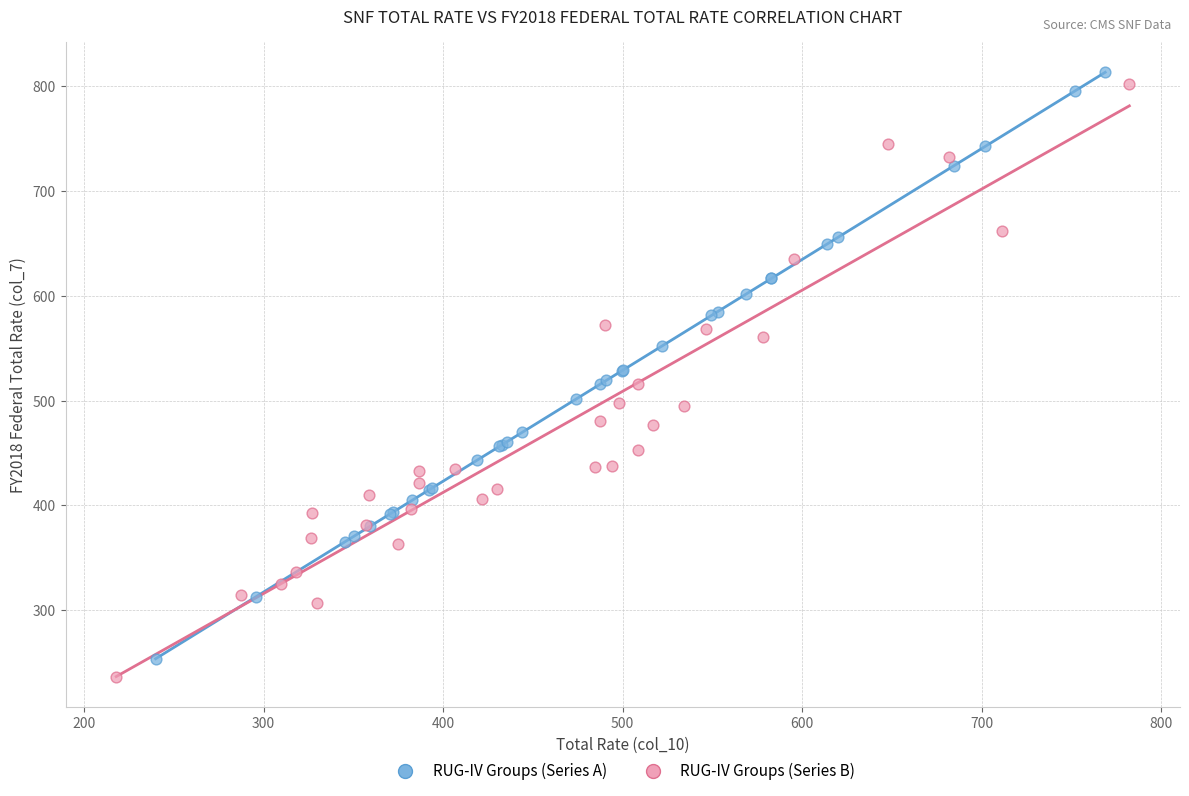

What are all the series names shown in the legend?

RUG-IV Groups (Series A), RUG-IV Groups (Series B)